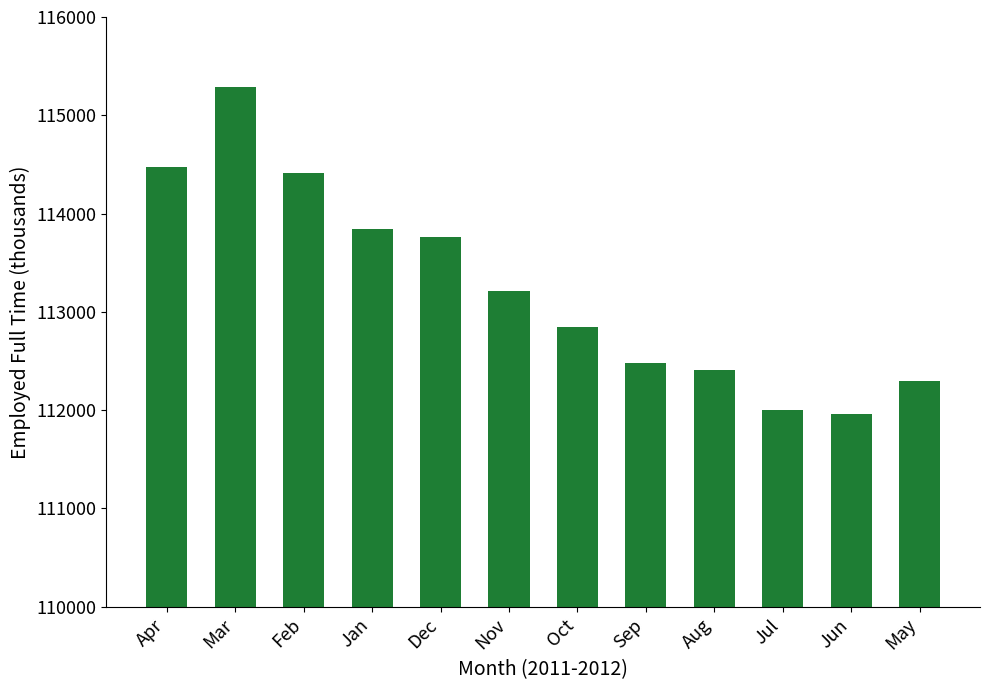

Is it true that the value at Jul is 112006?

True